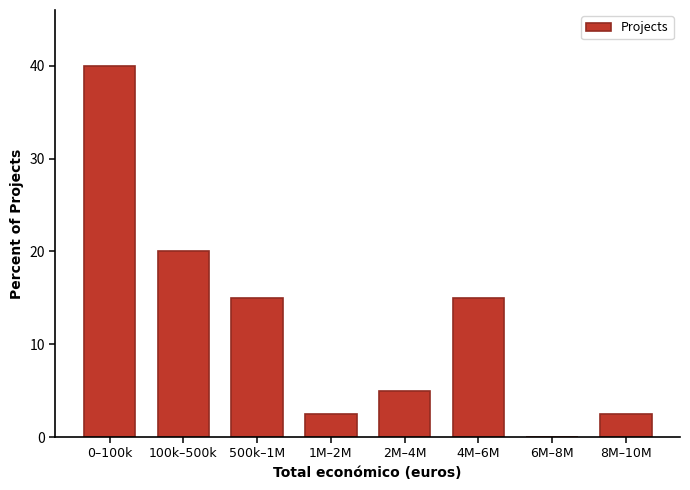

Reading left to right, list all the values displayed in this chart.

0–100k=40.0	100k–500k=20.0	500k–1M=15.0	1M–2M=2.5	2M–4M=5.0	4M–6M=15.0	6M–8M=0.0	8M–10M=2.5